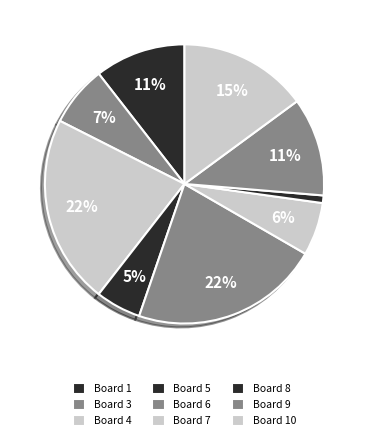

Count the number of slices in the pie.

9